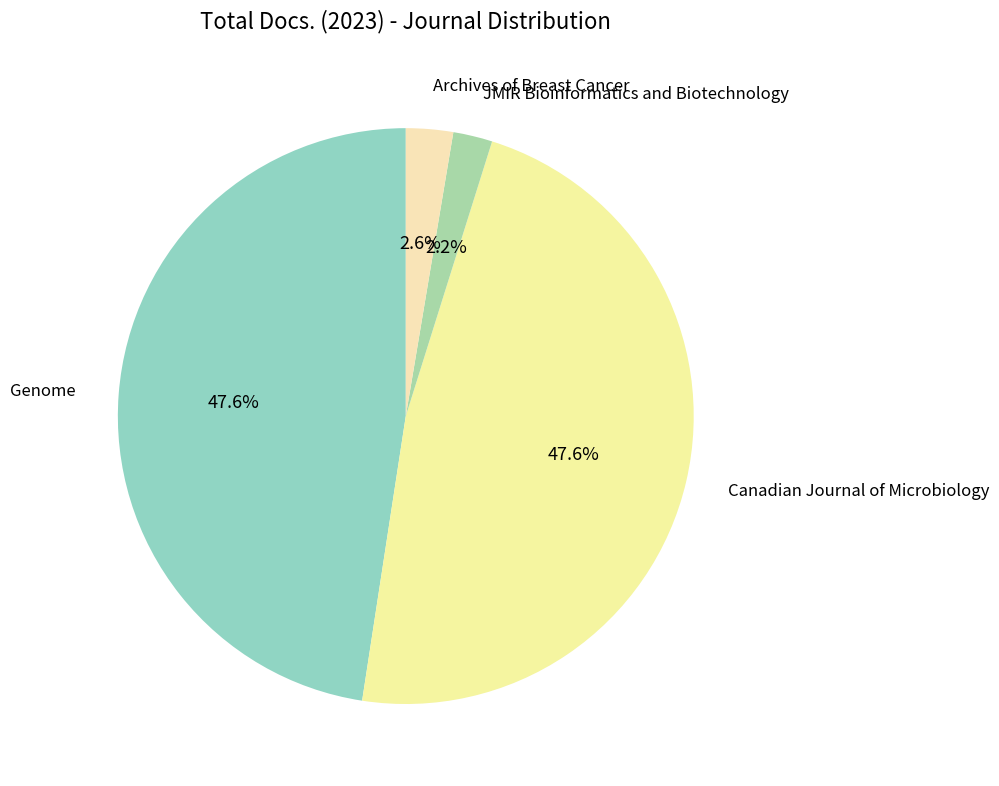

How many segments does this pie chart have?

4